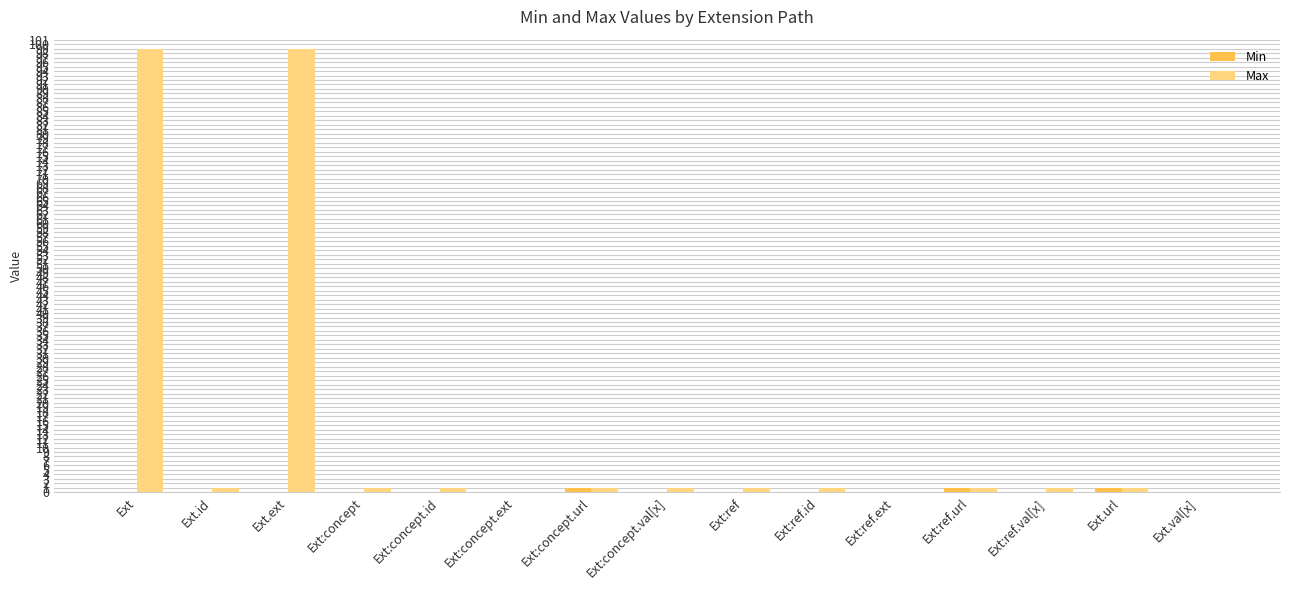

What is the maximum value shown in the chart?

99